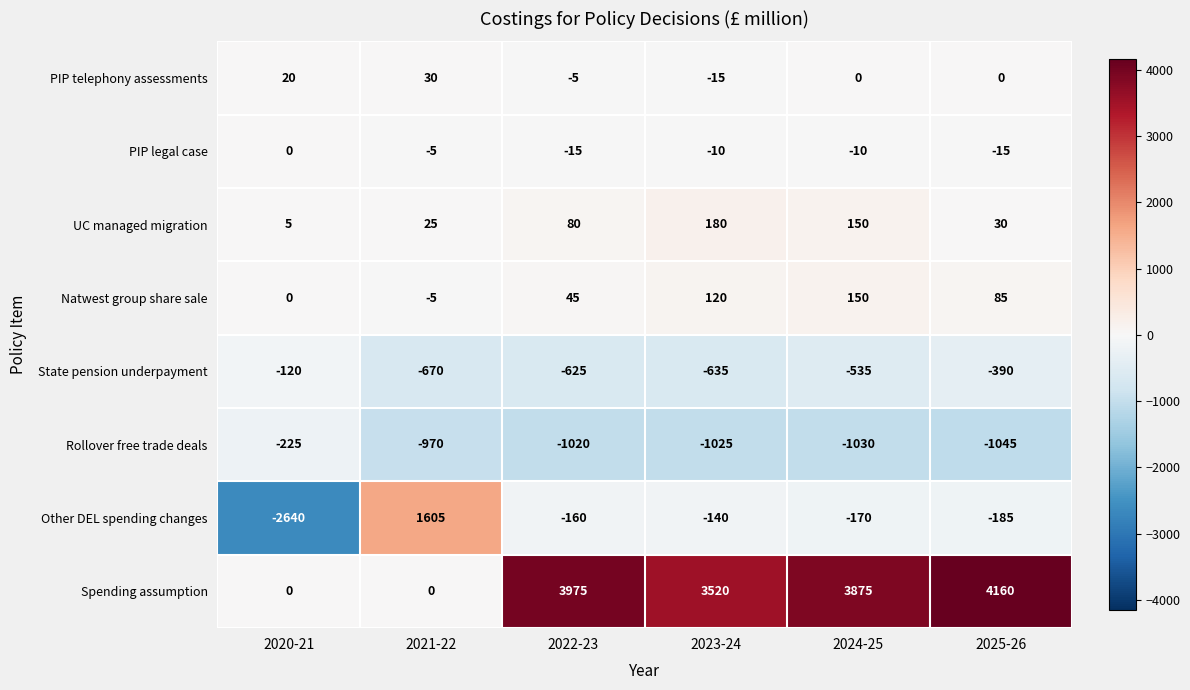

At which label does Other DEL spending changes reach its minimum?

2020-21